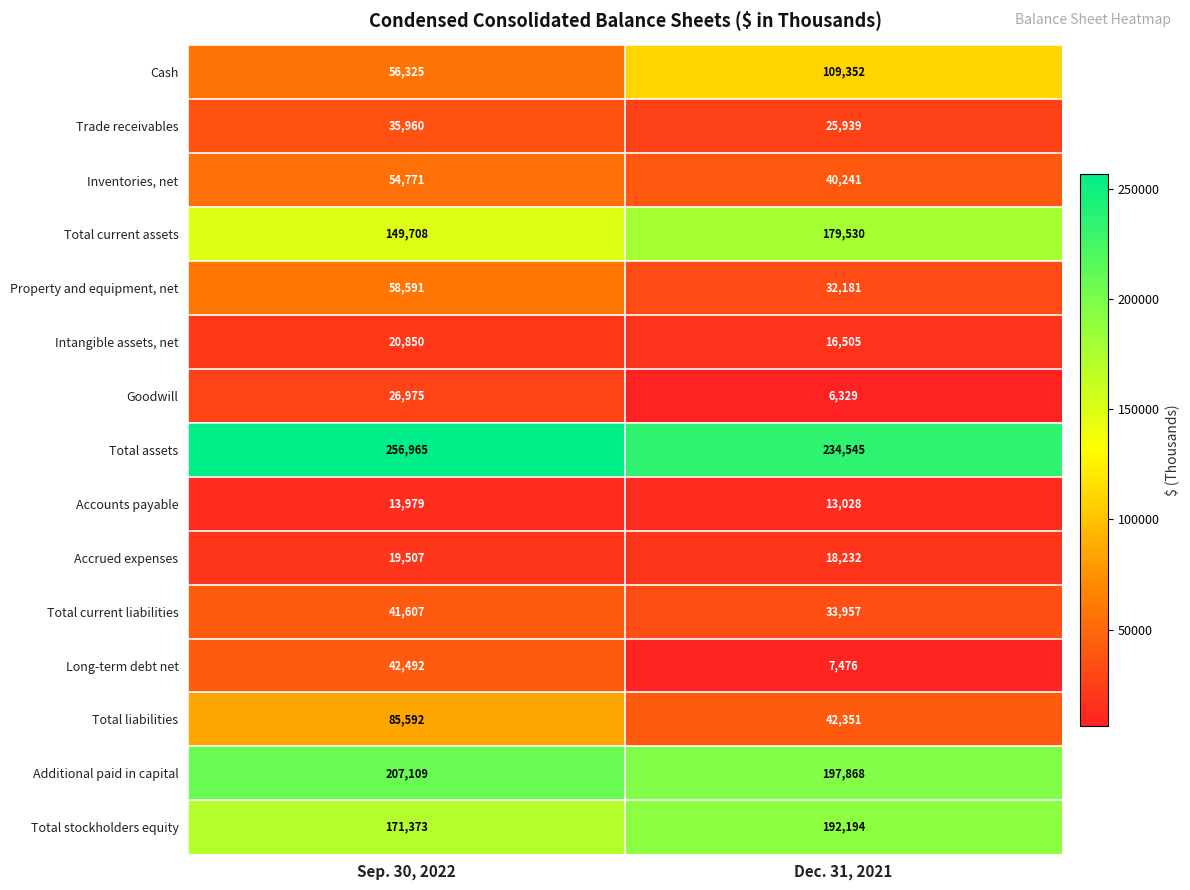

Where is Accrued expenses nearest to the value 18869?

Dec. 31, 2021